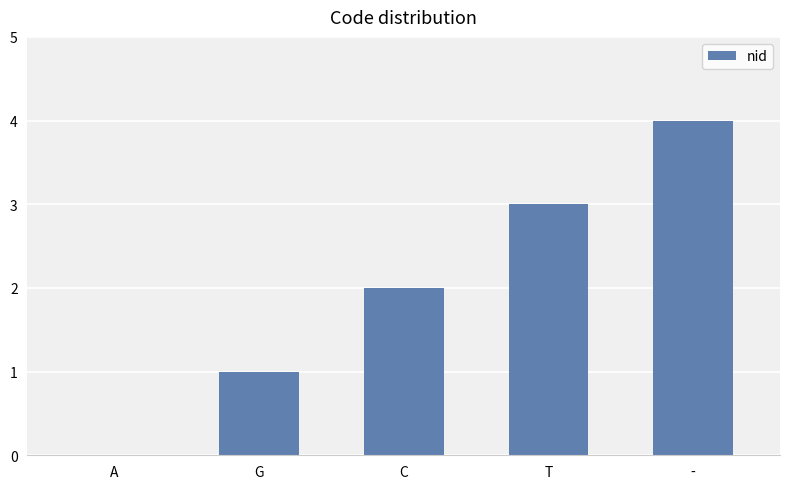

Which label corresponds to the largest value in the chart?

-